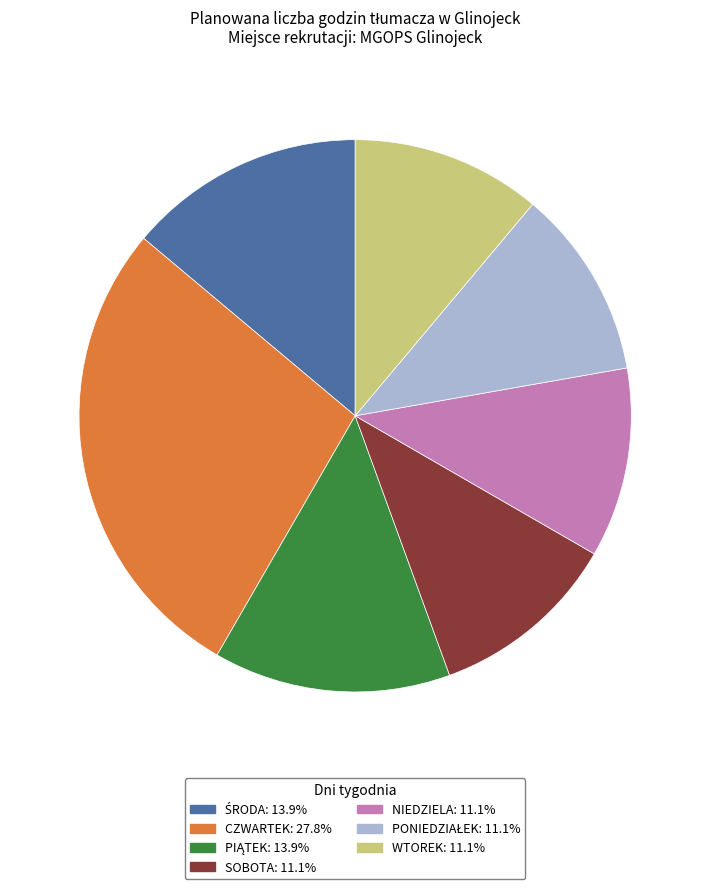

Is there any slice that represents more than half of the pie?

No